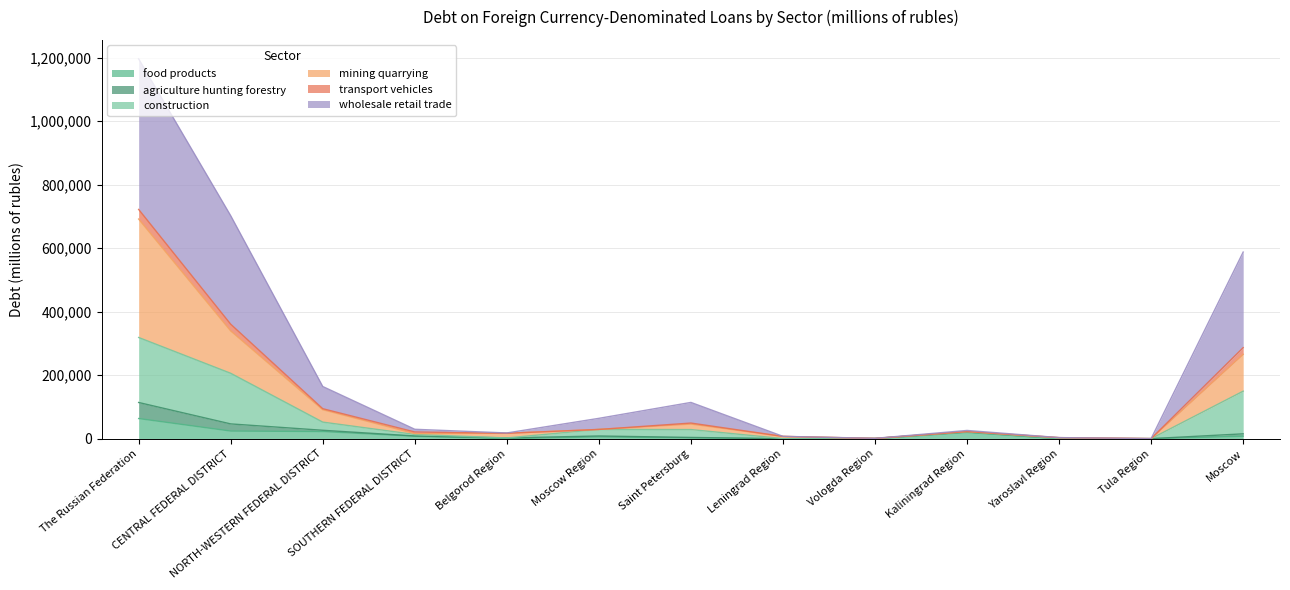

At which label does food products reach its peak?

The Russian Federation